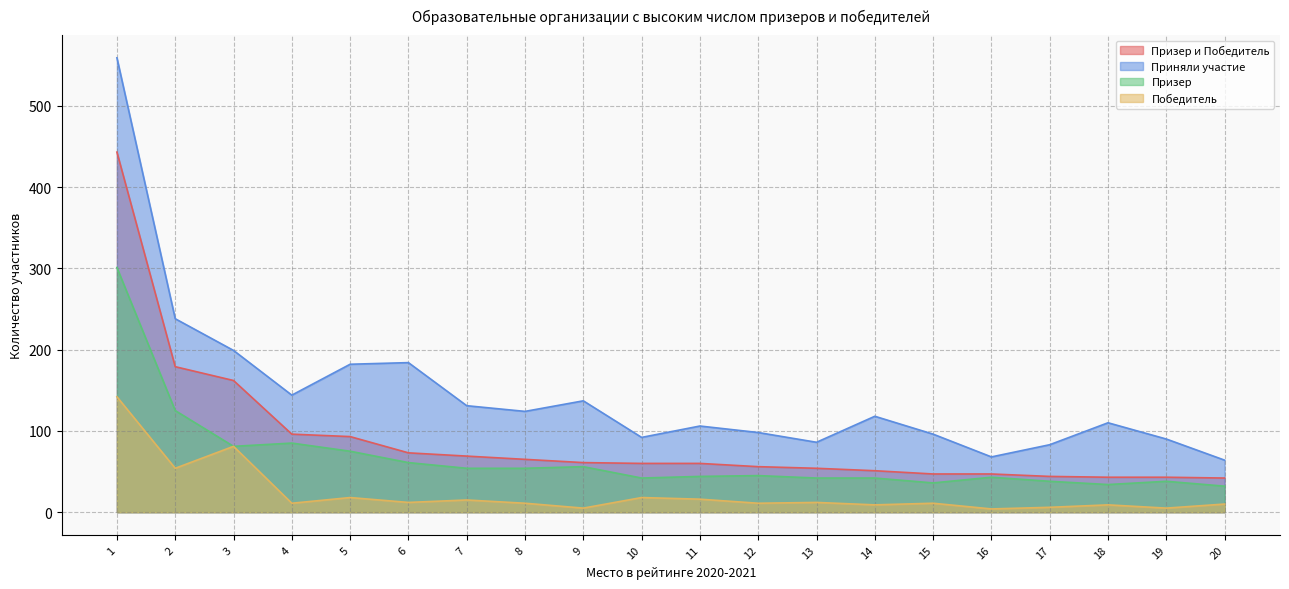

Rank the categories by Победитель value from lowest to highest.

16, 9, 19, 17, 14, 18, 20, 4, 8, 12, 15, 6, 13, 7, 11, 5, 10, 2, 3, 1